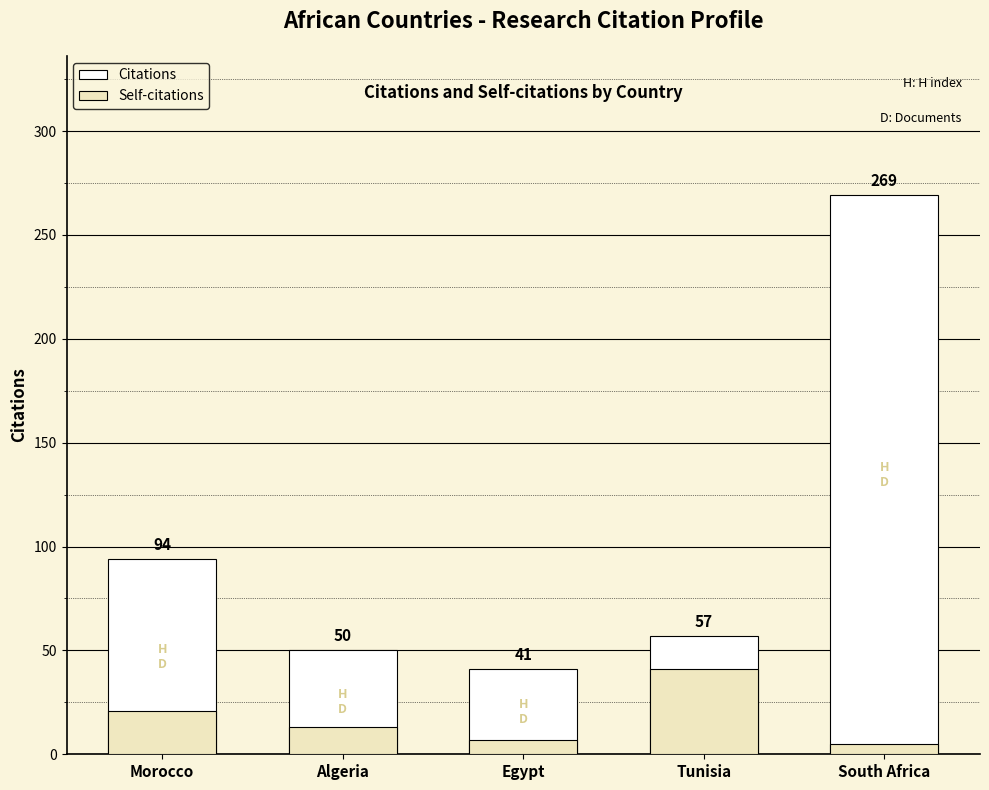

The value of Self-citations at Egypt is 7. True or false?

True